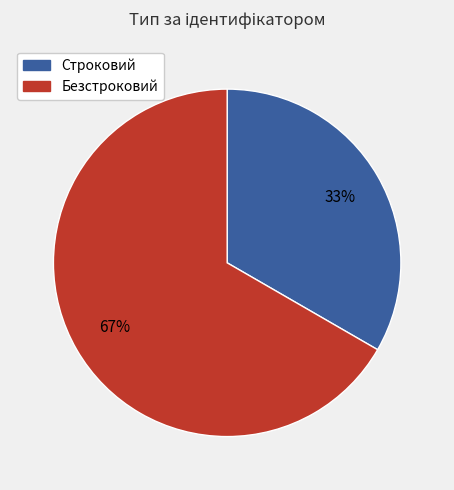

Is the sum of Строковий and Безстроковий greater than half?

Yes